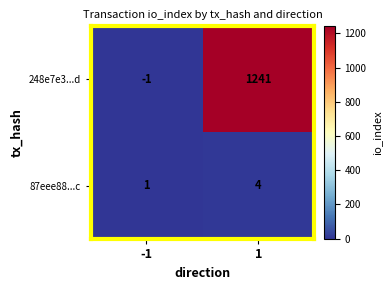

How many data points does each series have?

2